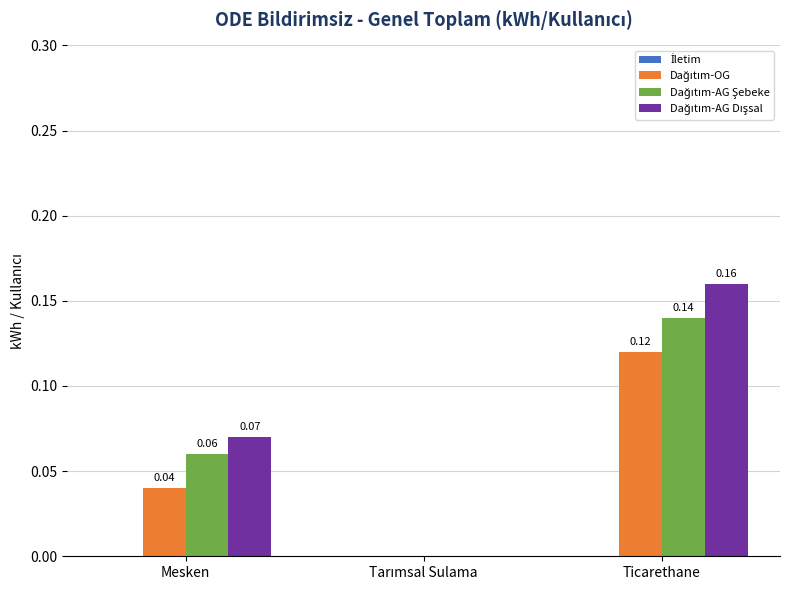

At which category is the sum across all series the highest?

Ticarethane